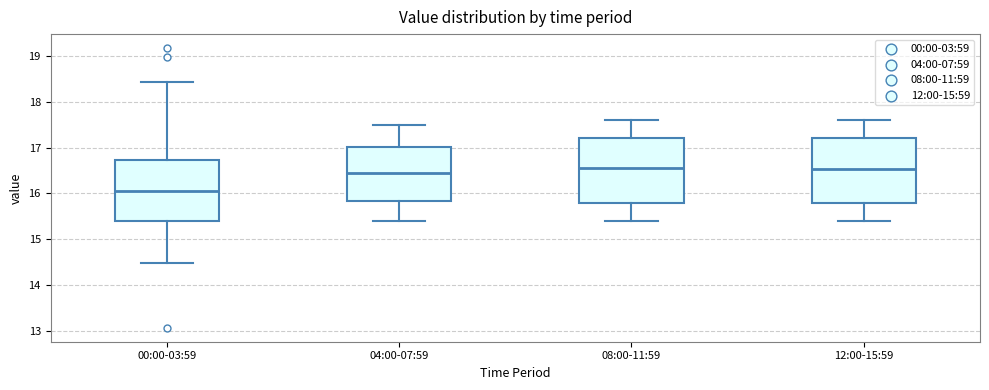

Which box's median line is the lowest?

00:00-03:59